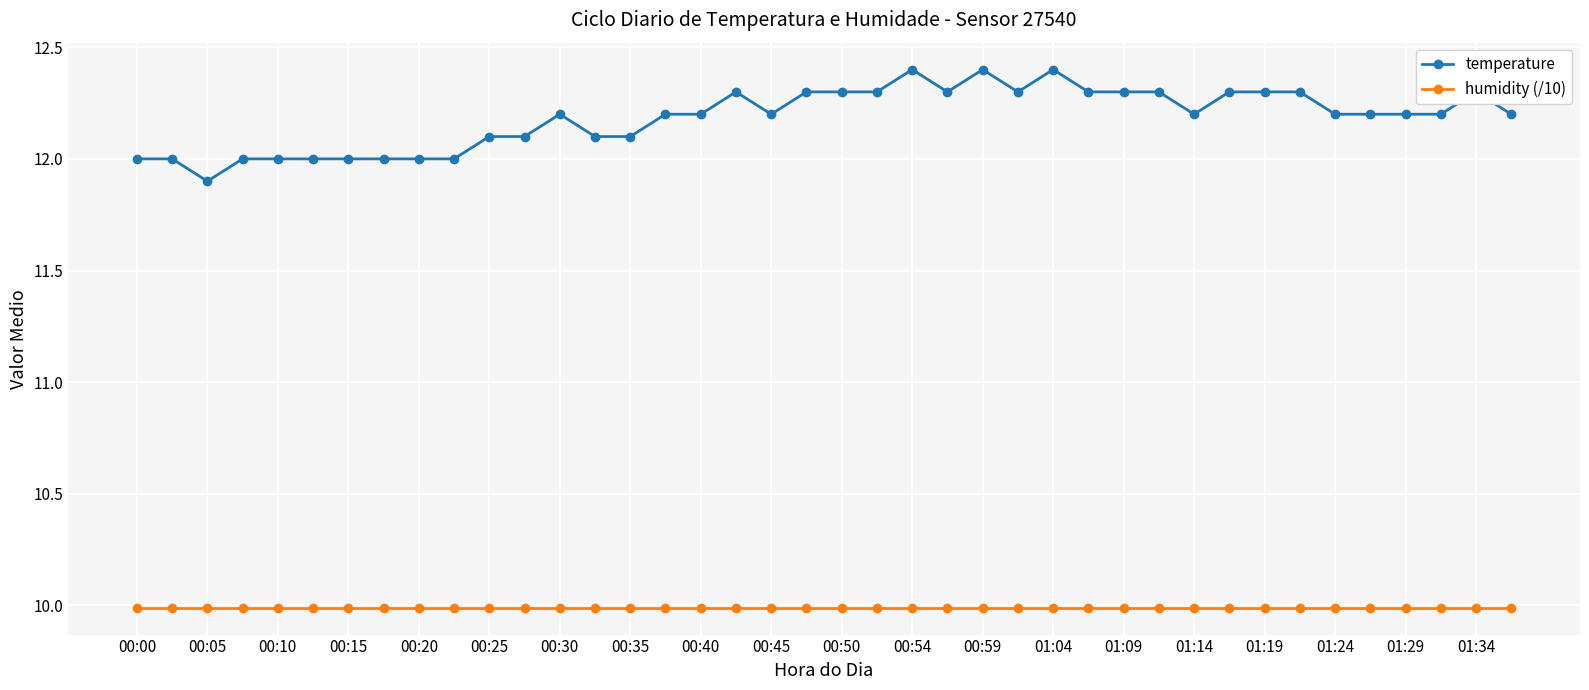

Which series has the widest spread of values?

temperature